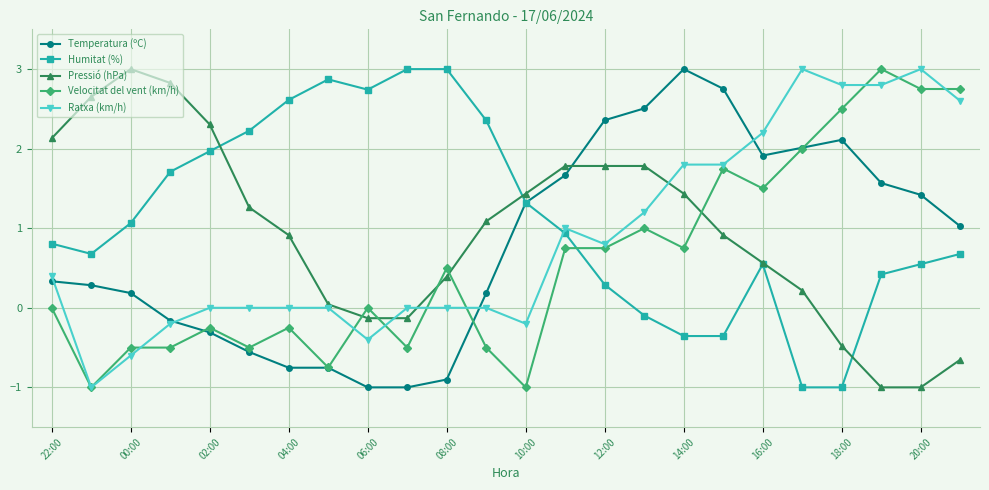

How many intersections are there between Pressió (hPa) and Temperatura (ºC)?

1